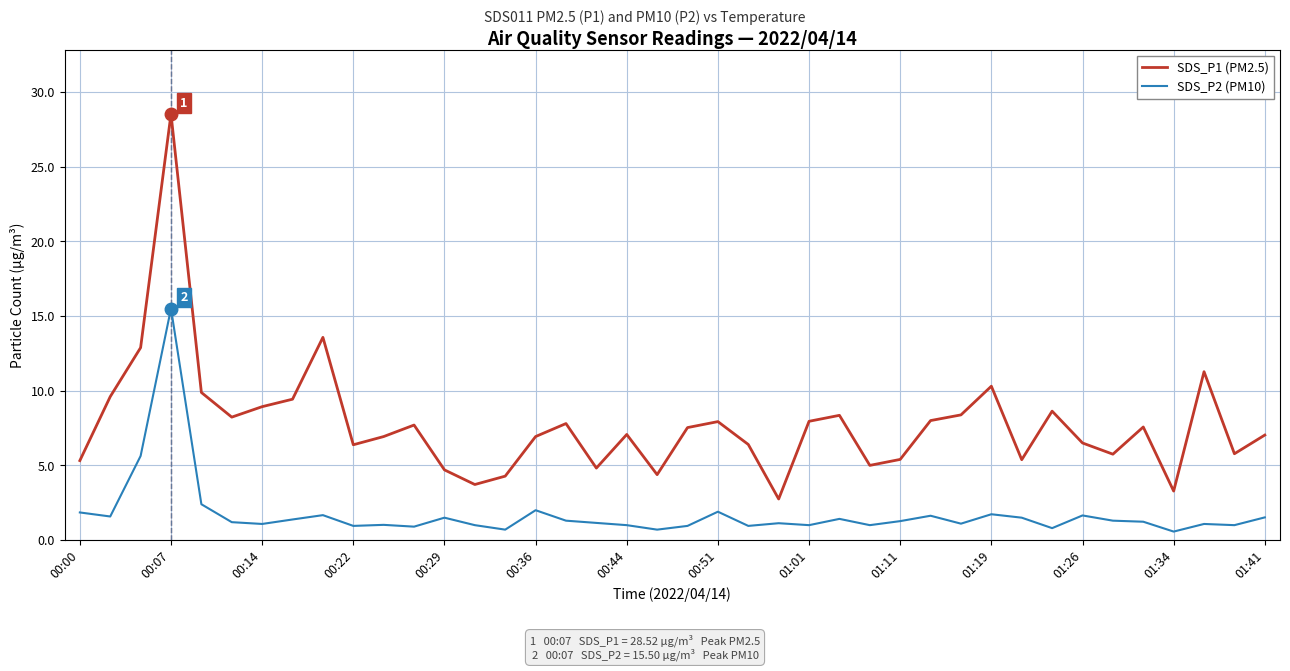

List the series in order of their overall mean, highest first.

SDS_P1 (PM2.5), SDS_P2 (PM10)